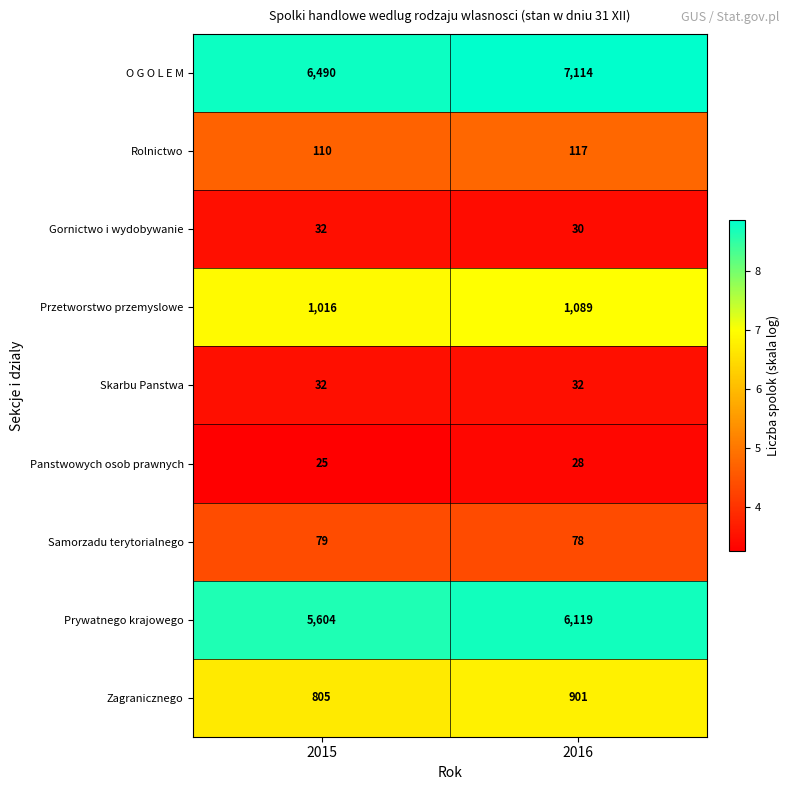

At which category is the sum across all series the highest?

2016